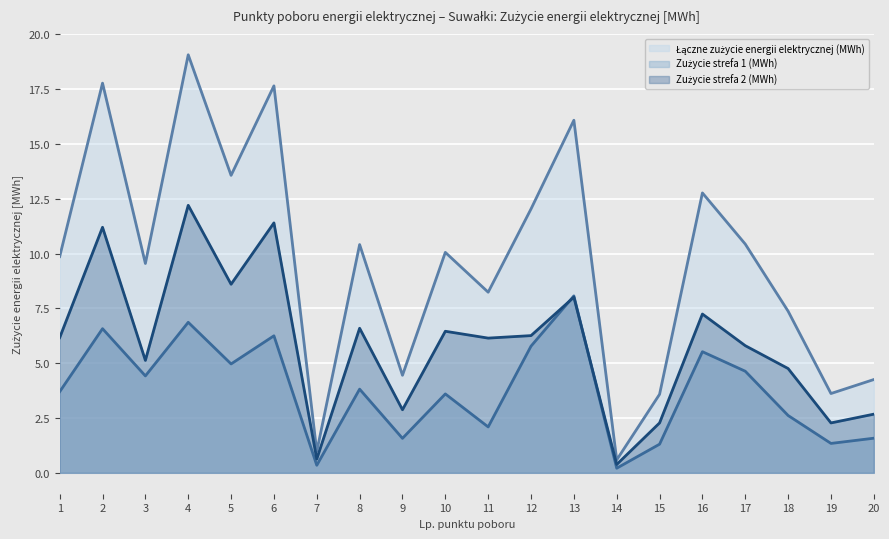

The value of Łączne zużycie energii elektrycznej (MWh) at 14 is 0.6. True or false?

True